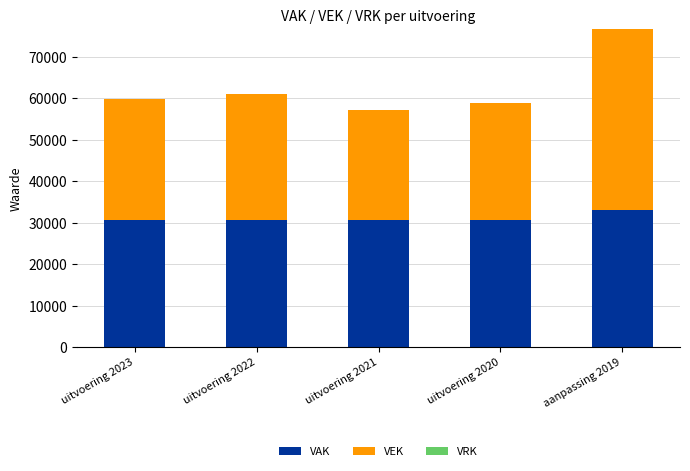

What is the total value across all series at uitvoering 2022?

60964